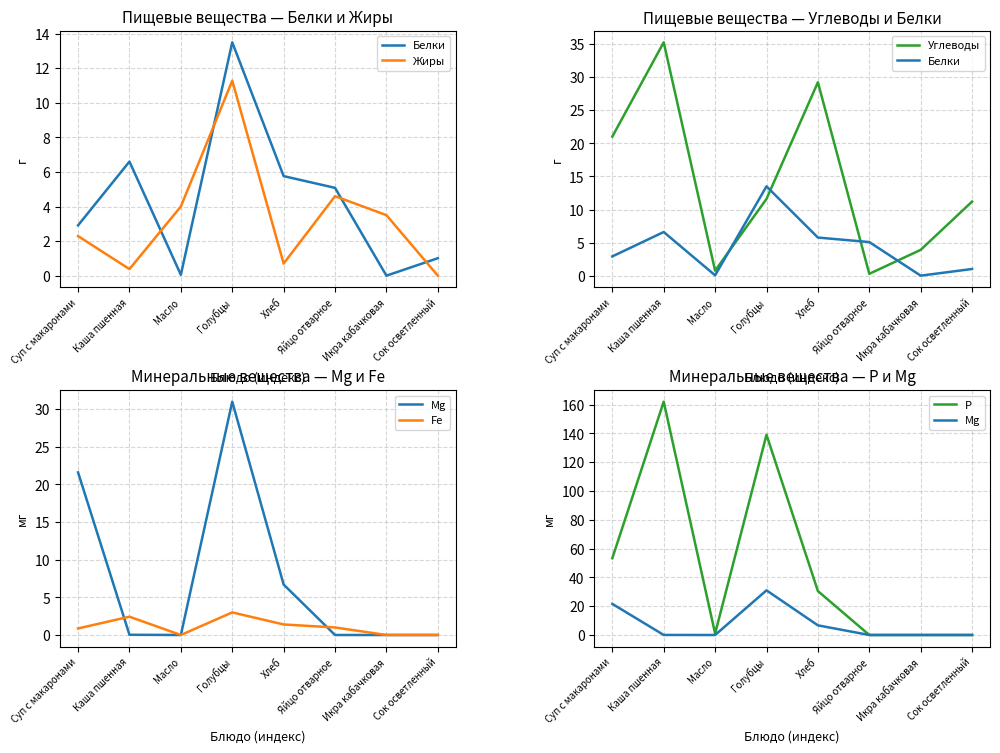

What is the value of the Углеводы point at the 6th from the left?

0.3